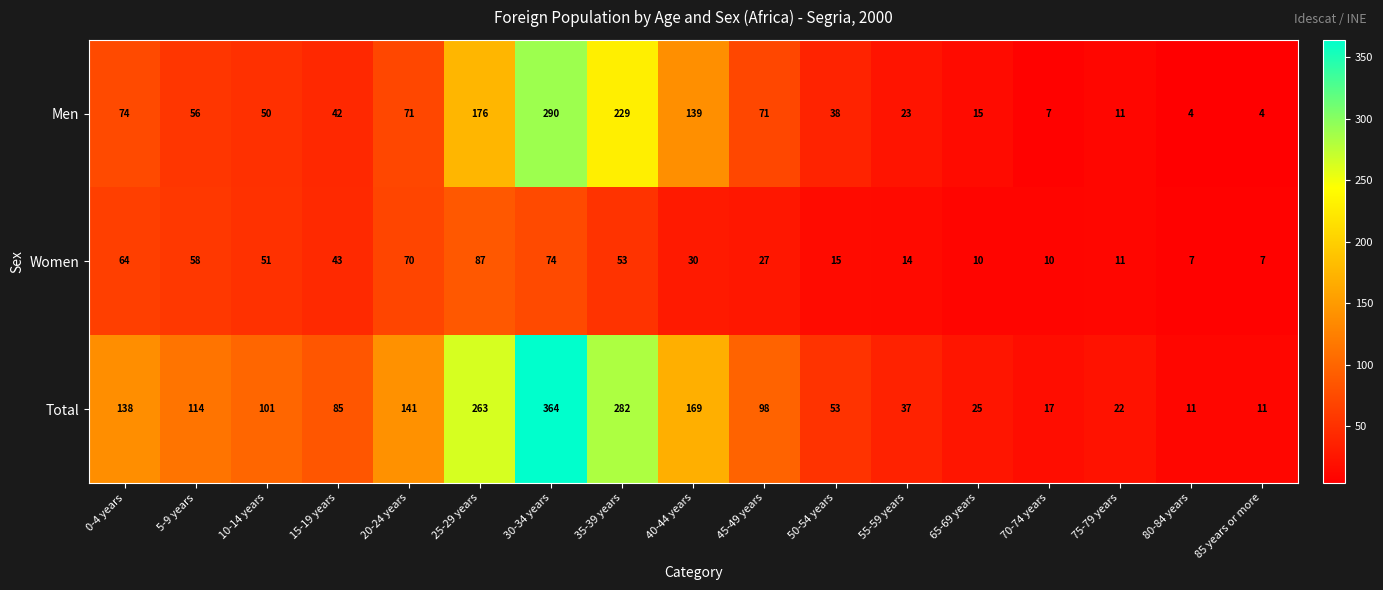

How many data points does each series have?

17